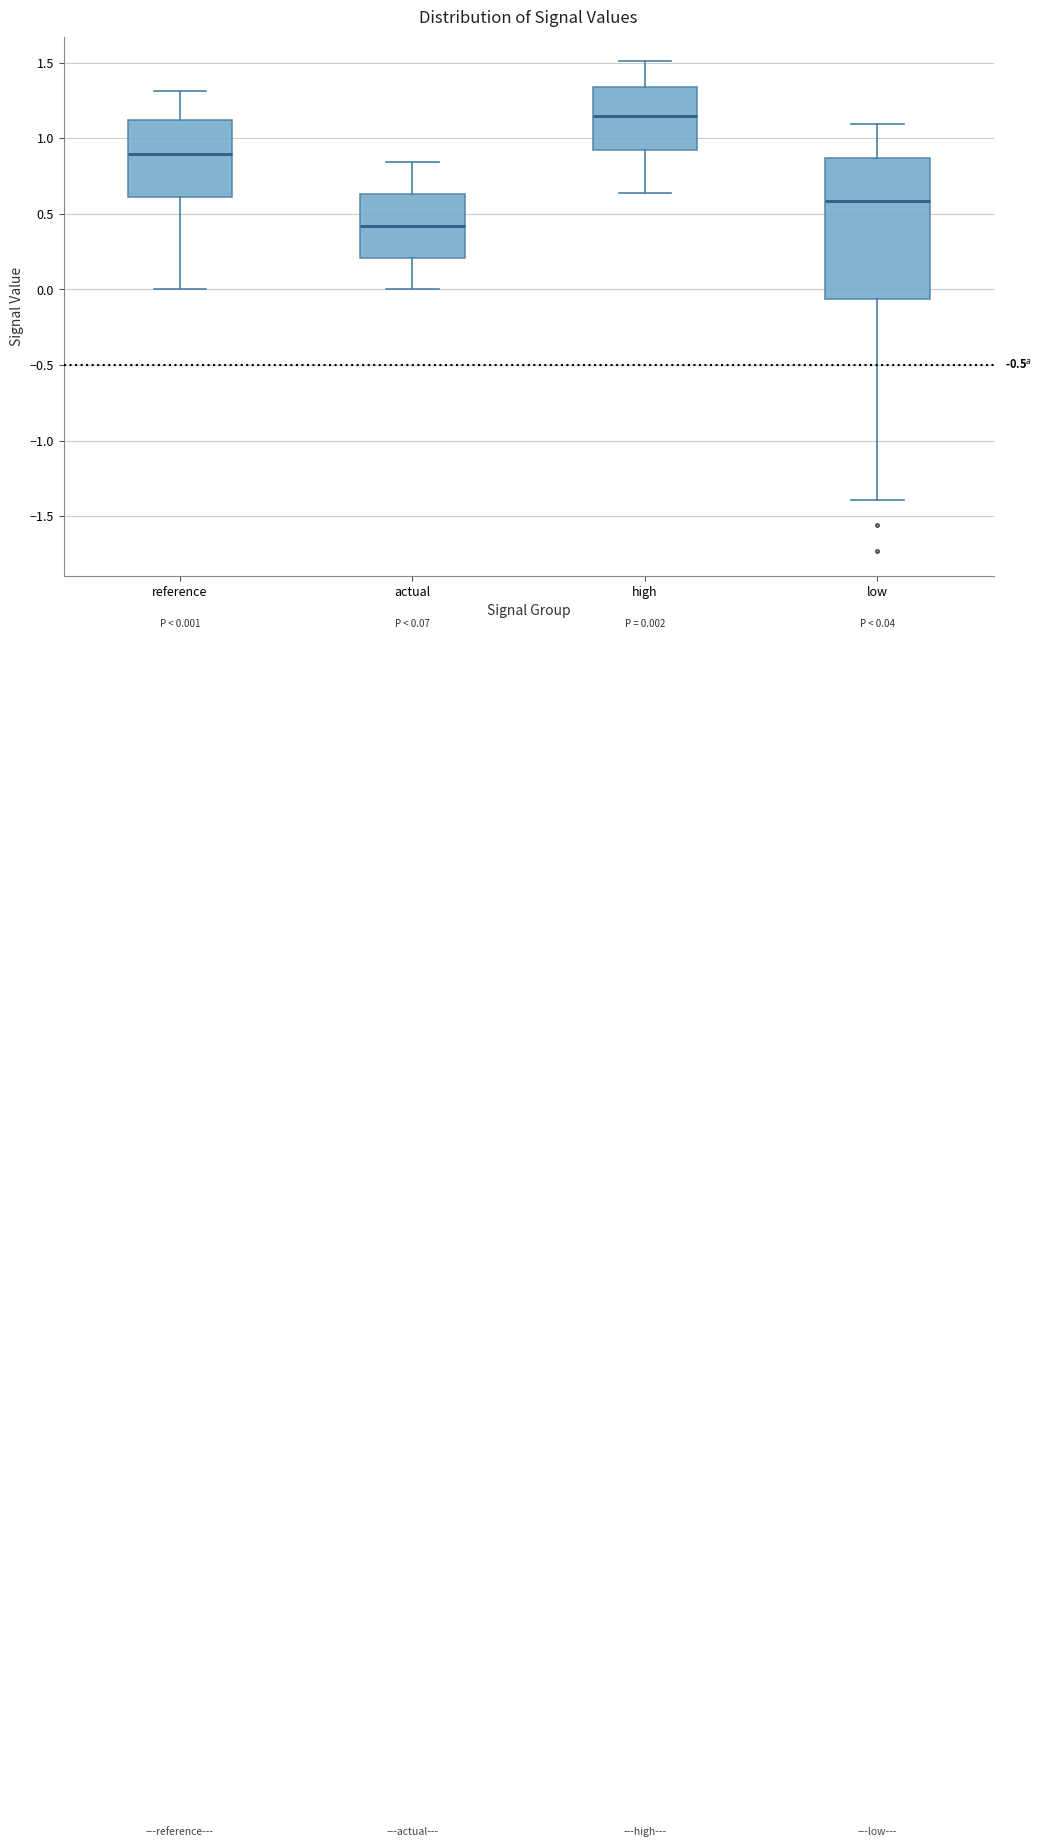

Comparing the boxes themselves (not the whiskers), which one is the tallest?

low